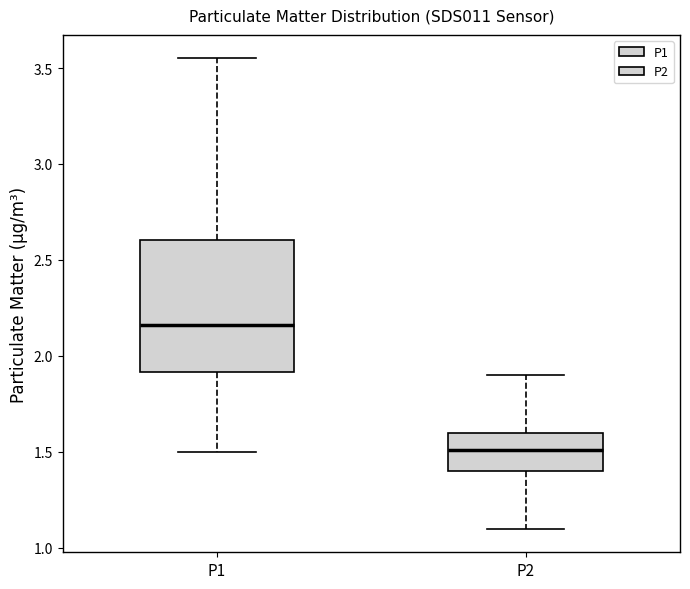

Reading left to right, read every box against the y-axis: the position of its median line, the range the box covers, and the ends of its whiskers. The values are not printed on the chart, so give them approximately, as read against the axis.

P1: median 2.15, box 1.90 to 2.60, whiskers 1.50 to 3.55
P2: median 1.50, box 1.40 to 1.60, whiskers 1.10 to 1.90